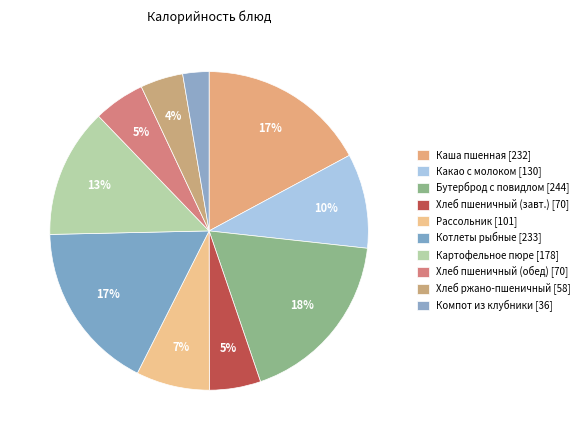

What is the smallest slice in the pie chart?

Компот из клубники